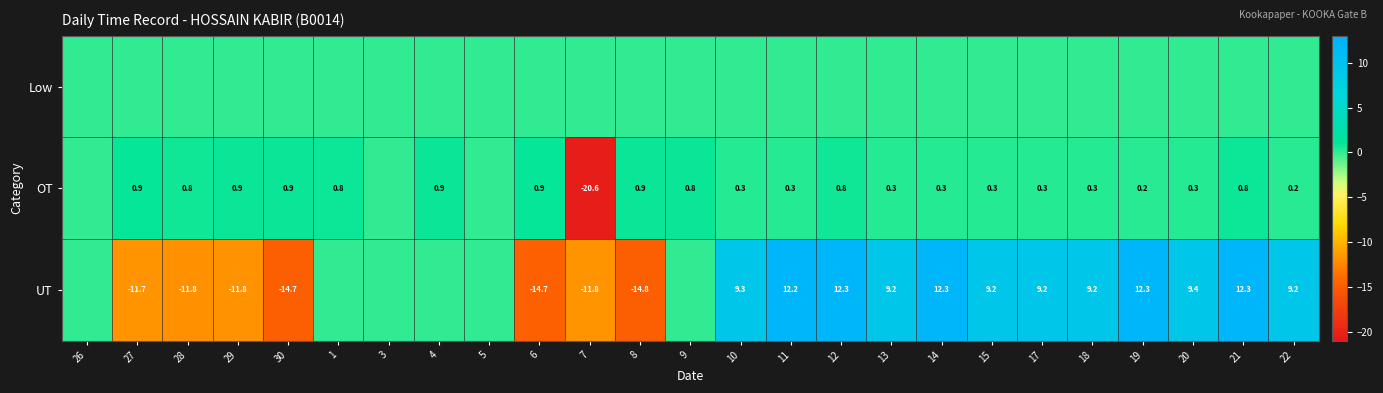

What is the sum of the OT values at 17 and 29?

1.2